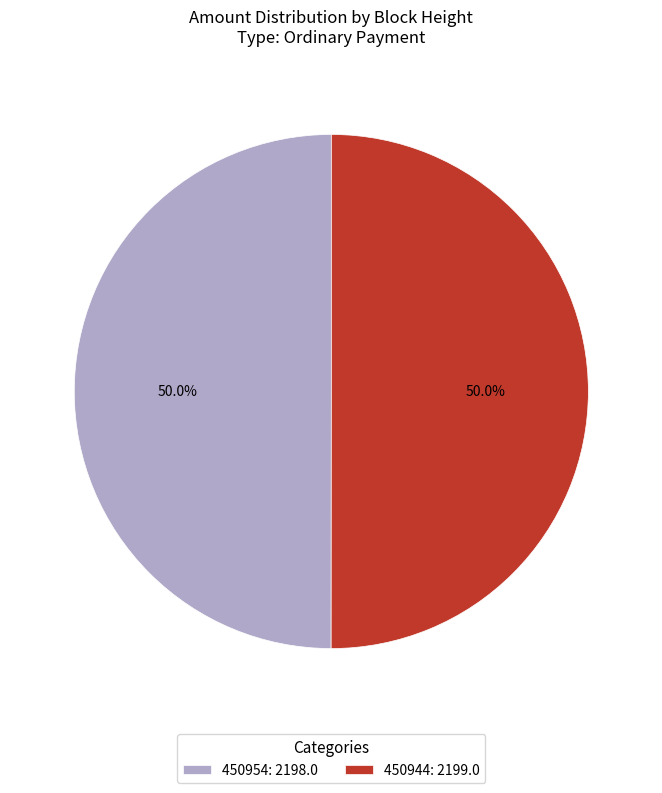

What percentage is the 450954 slice, to the nearest percent?

50%